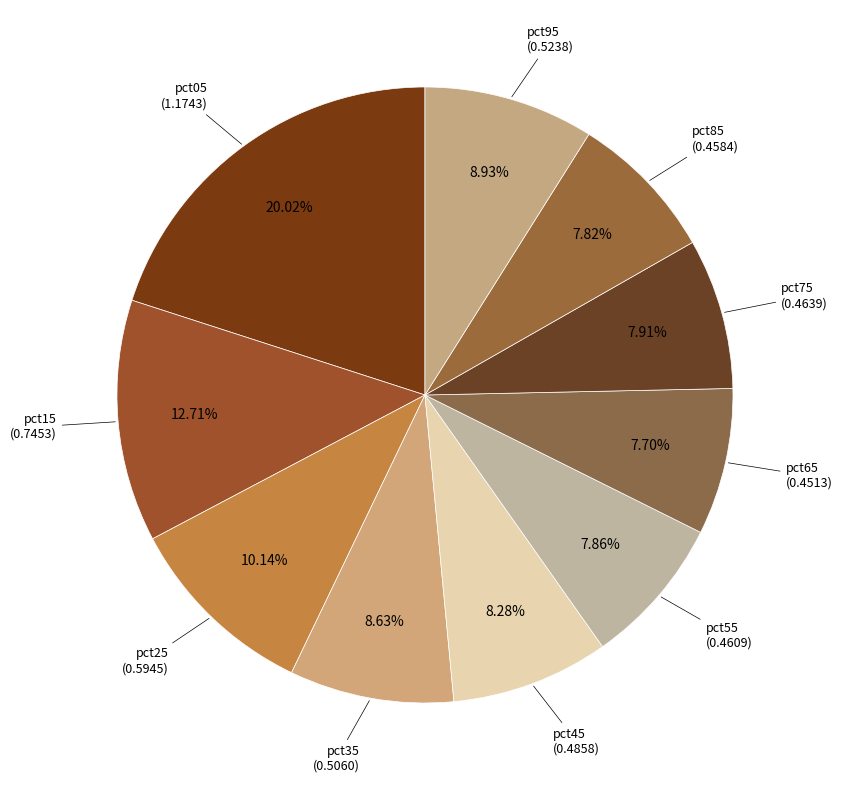

Which slice is the largest?

pct05